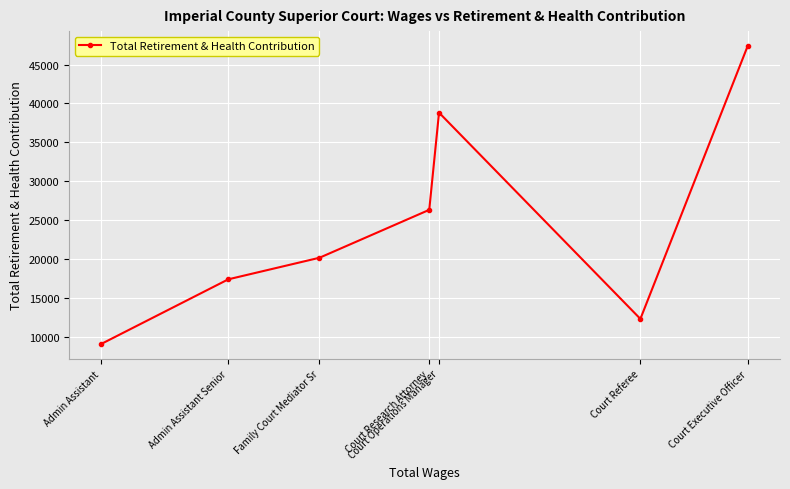

At which category does the chart reach its peak across all series?

Court Executive Officer